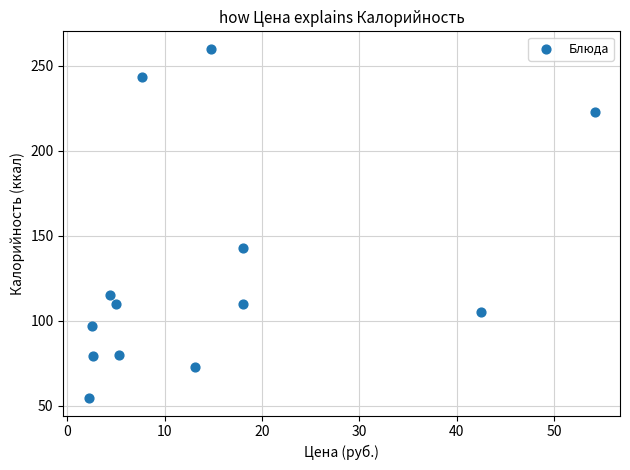

What is the range of X values (max minus min)?

52.0